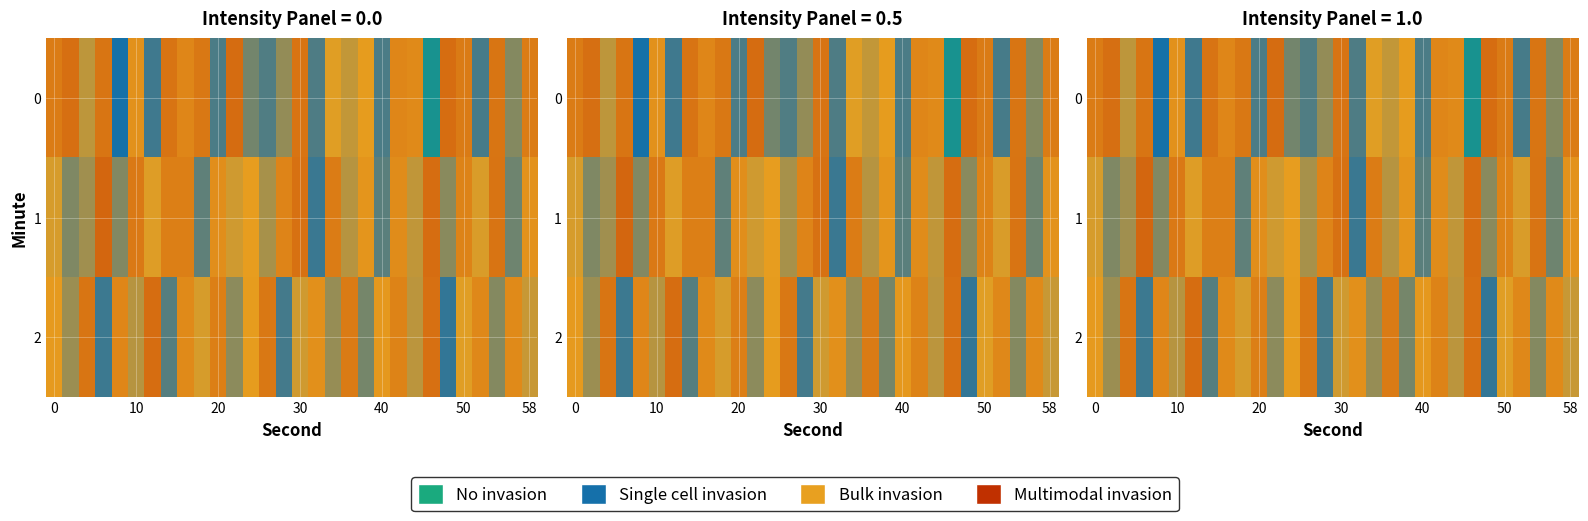

Count the number of categories in the chart.

30